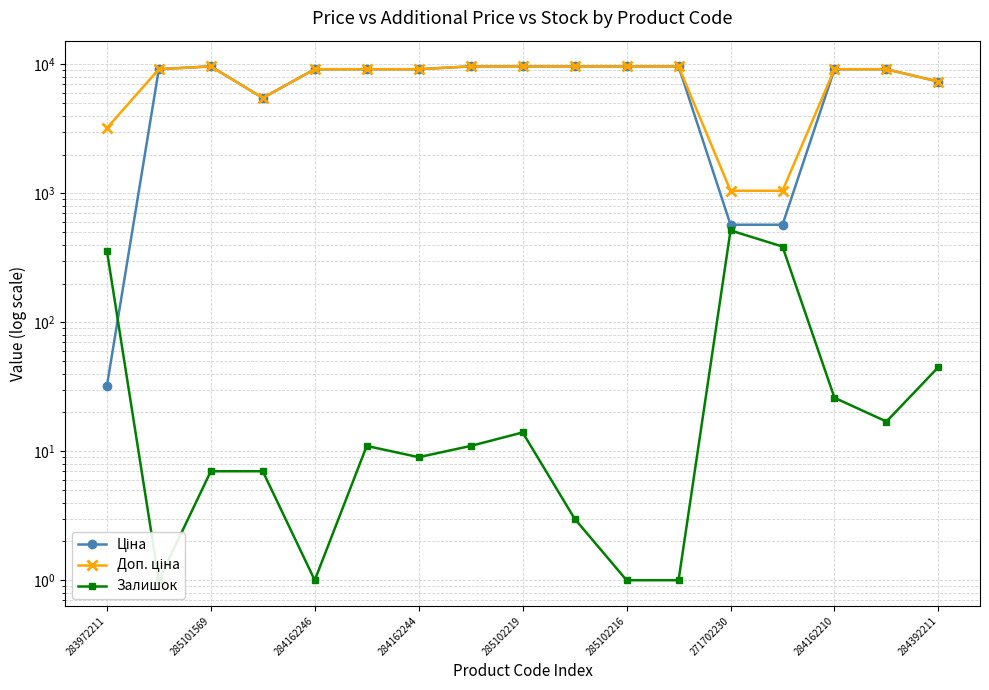

How many data points in Залишок are less than 11?

8